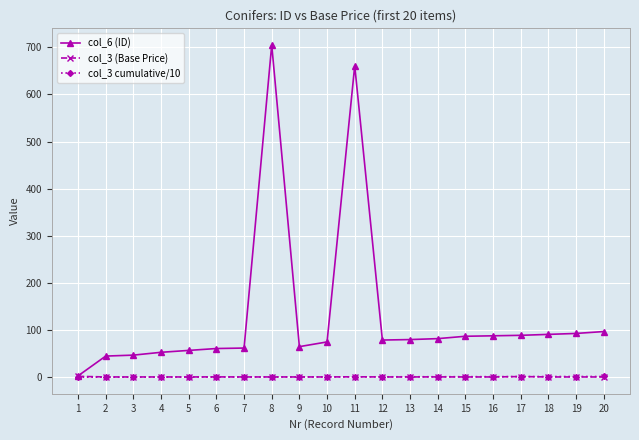

At which category is the sum across all series the highest?

8